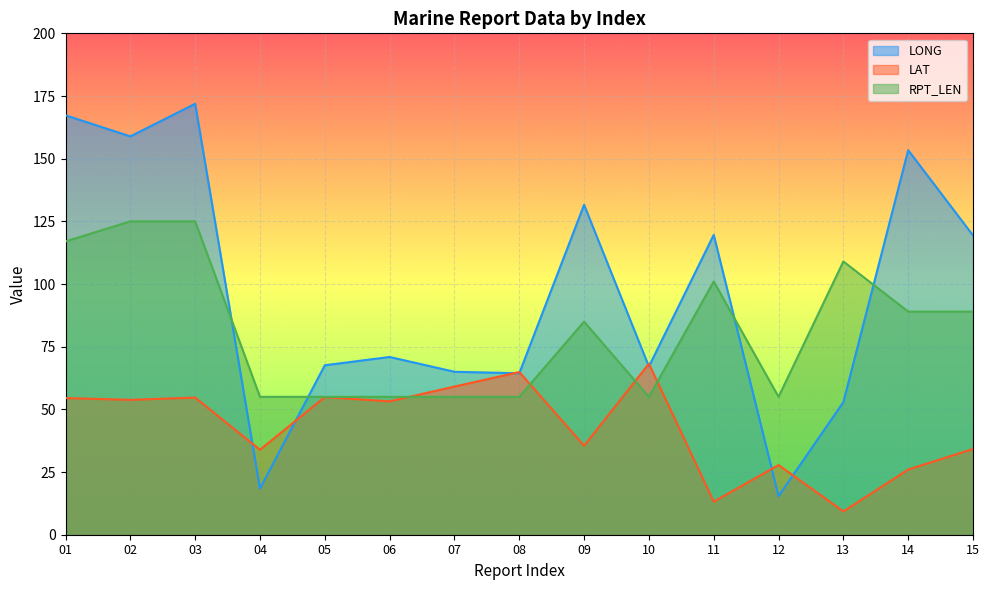

The LAT series shows 2.3 at 13. True or false?

False